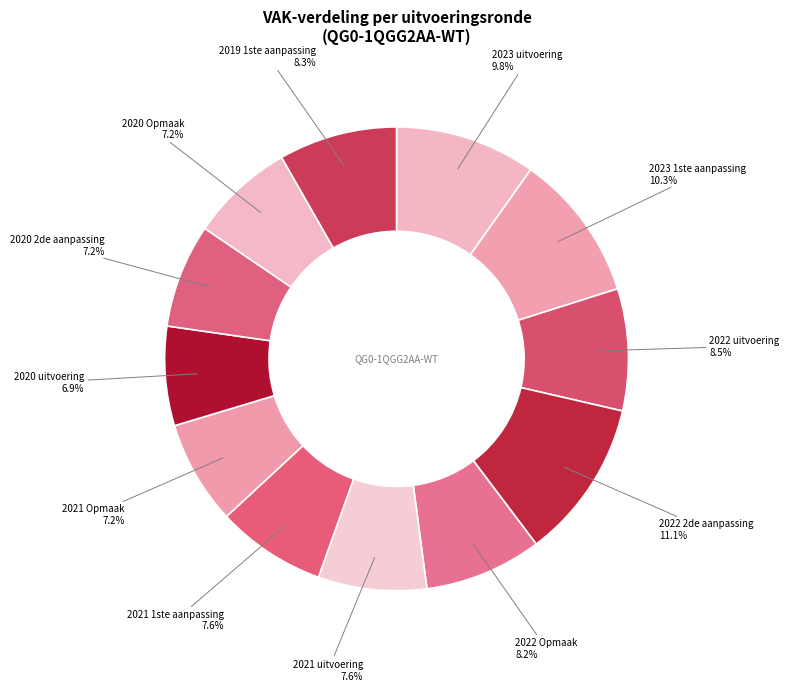

Combined, what portion of the pie is 2020 2de aanpassing and 2022 uitvoering?

15.7%